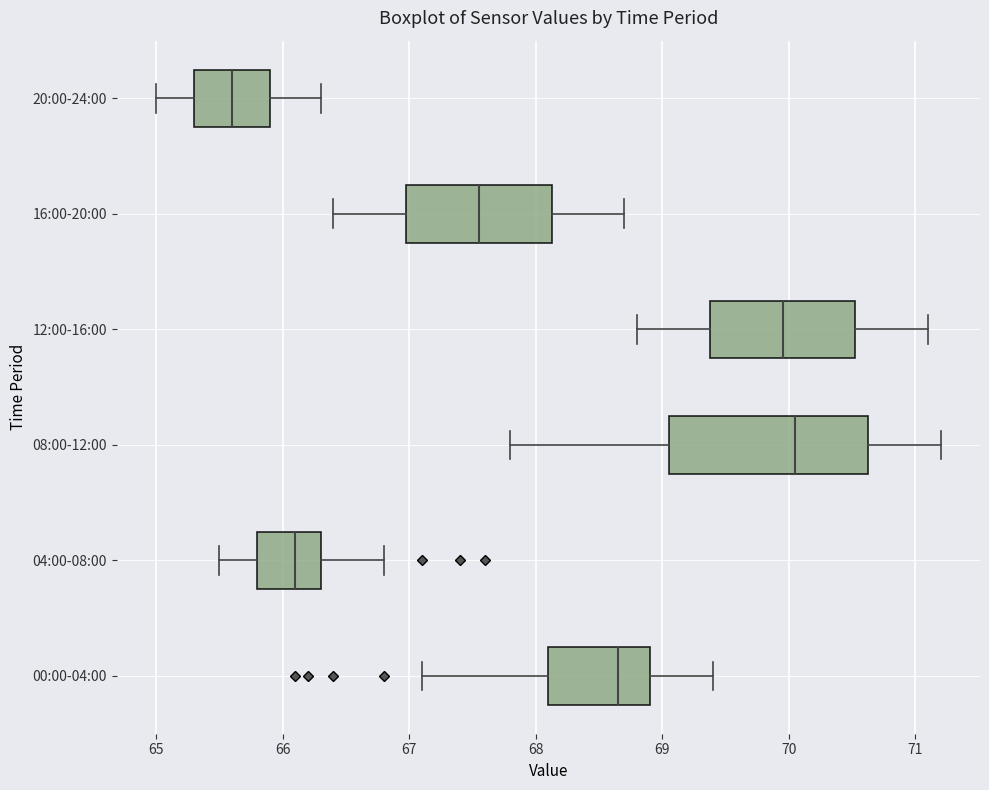

Comparing the boxes themselves (not the whiskers), which one is the widest?

08:00-12:00